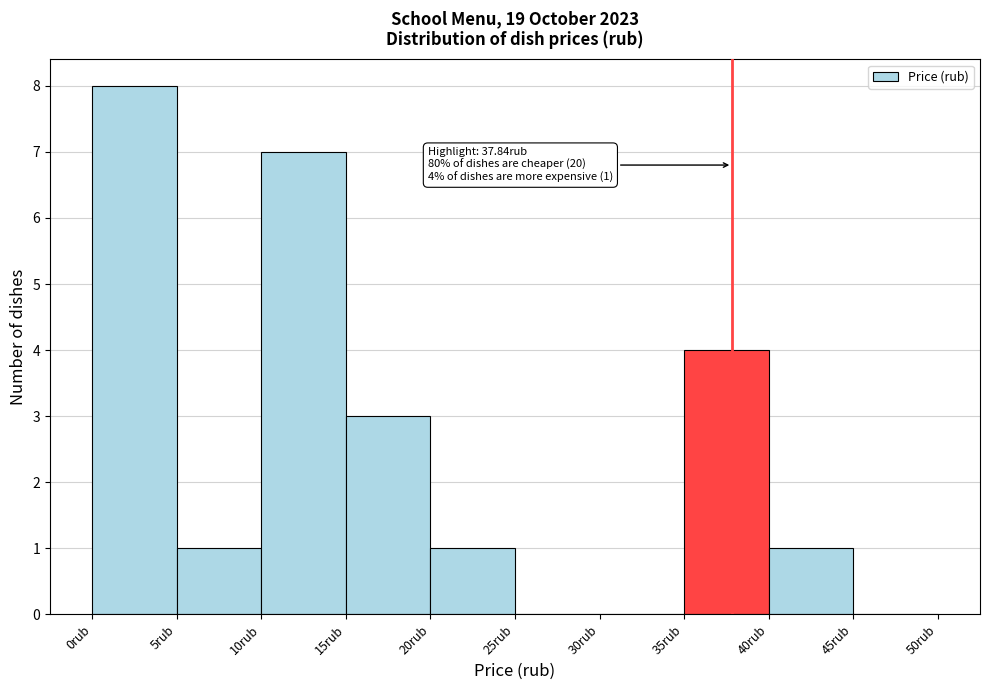

Which range on the x-axis has the tallest bar?

0 to 5